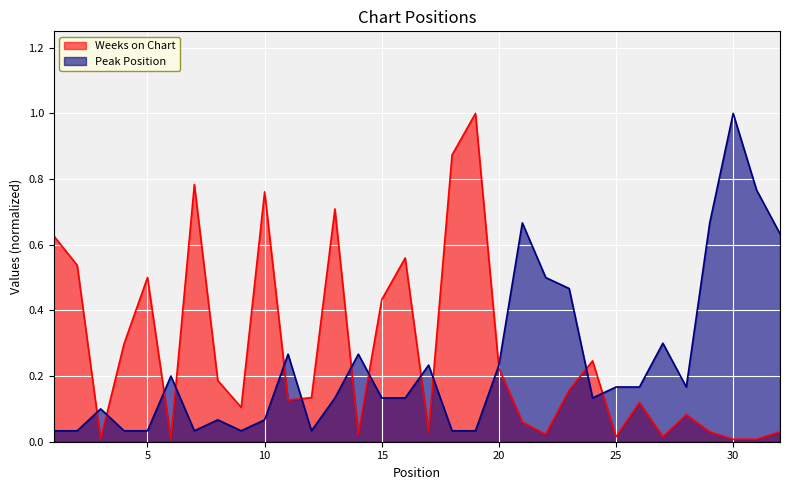

How many intersections are there between Peak Position and Weeks on Chart?

13